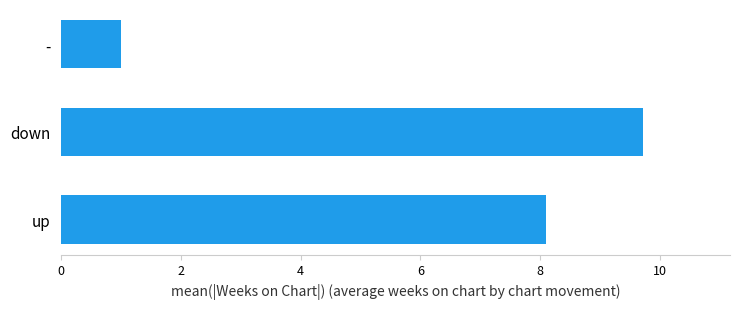

Reading bottom to top, what are all the values shown in this chart?

8.1	9.7	1.0